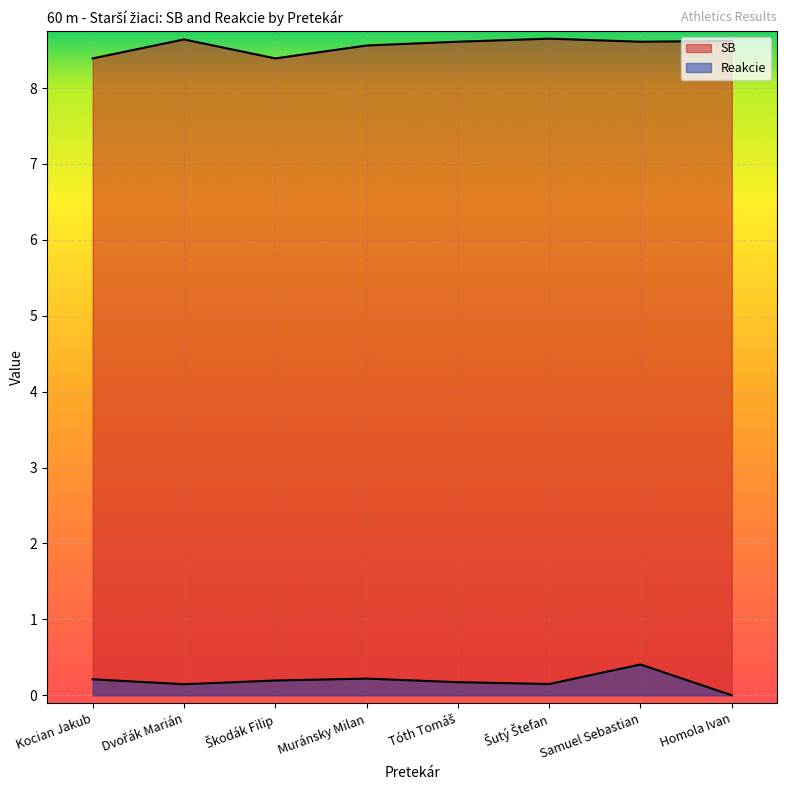

Which series has the largest total across all categories?

SB